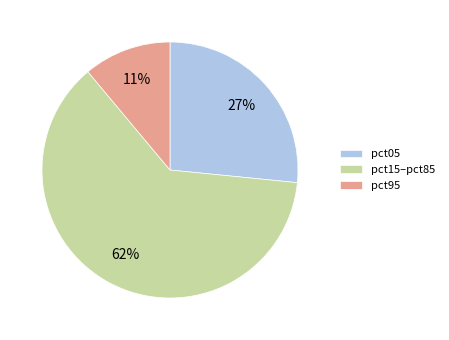

Does any single category account for the majority?

Yes